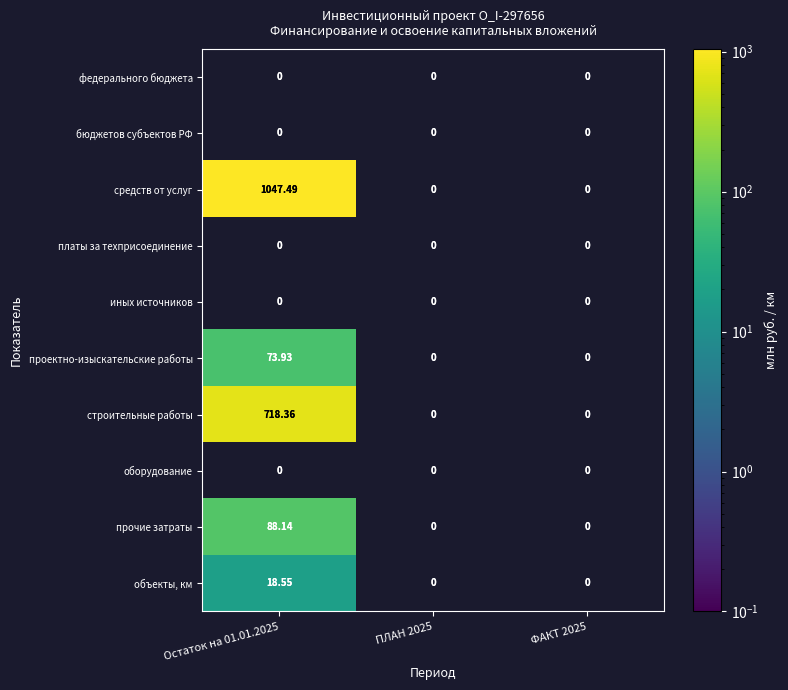

Which label corresponds to the largest value in the chart?

Остаток на 01.01.2025